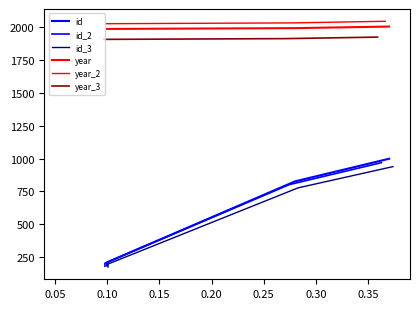

What is the difference between the maximum and minimum values in the year_2 series?

18.4